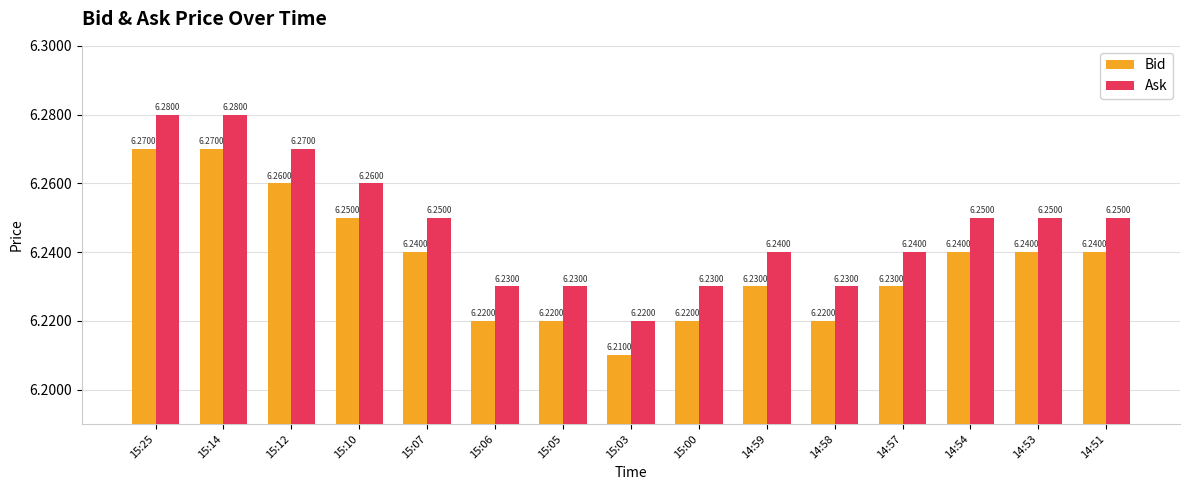

At 15:10, list the series in order from largest to smallest.

Ask, Bid